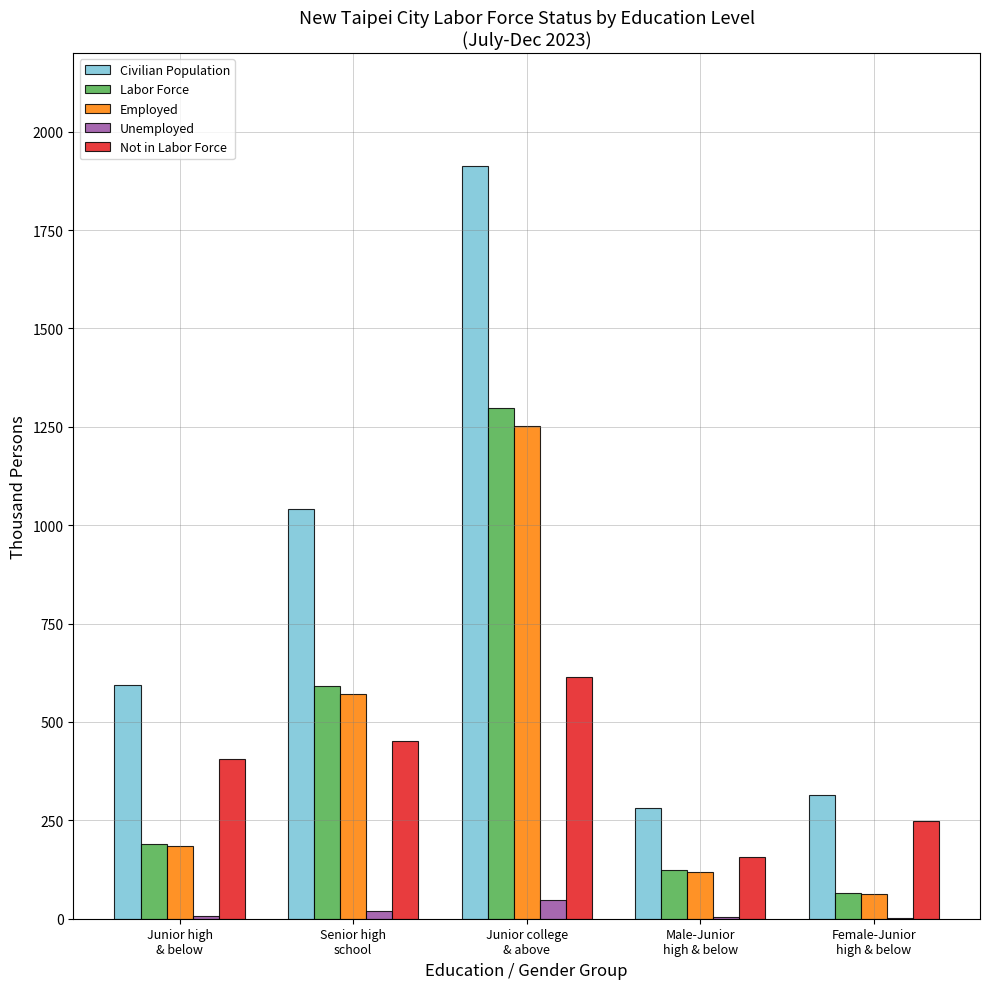

Which category has the highest value in the Not in Labor Force series?

Junior college
& above